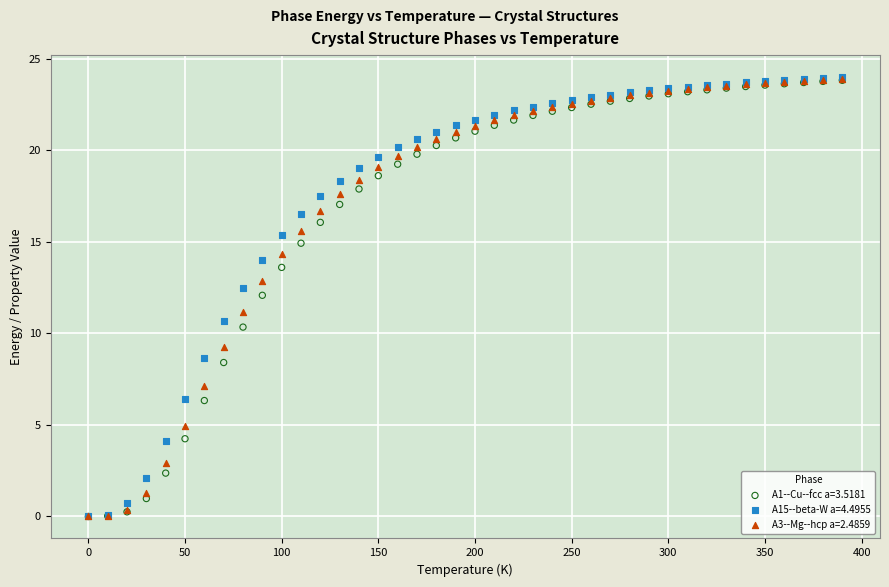

Which series has the largest Y range (max minus min)?

A15--beta-W a=4.4955